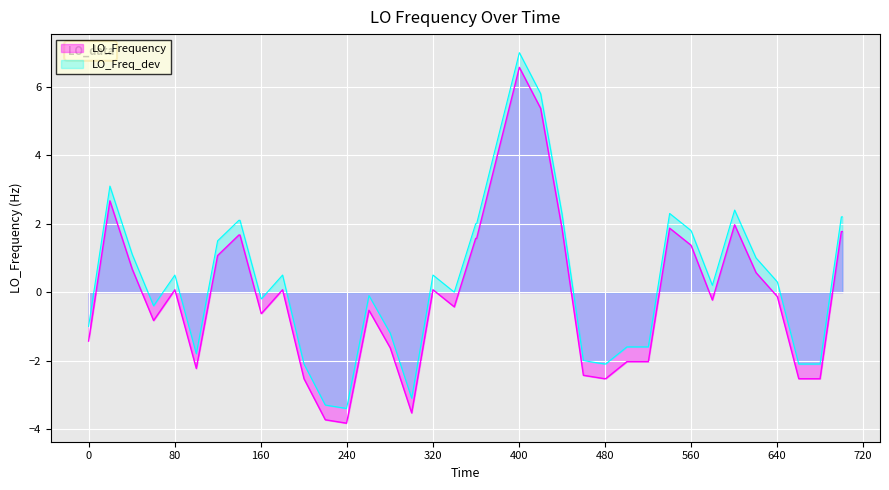

The value of LO_Frequency at 560 is 1.4. True or false?

True